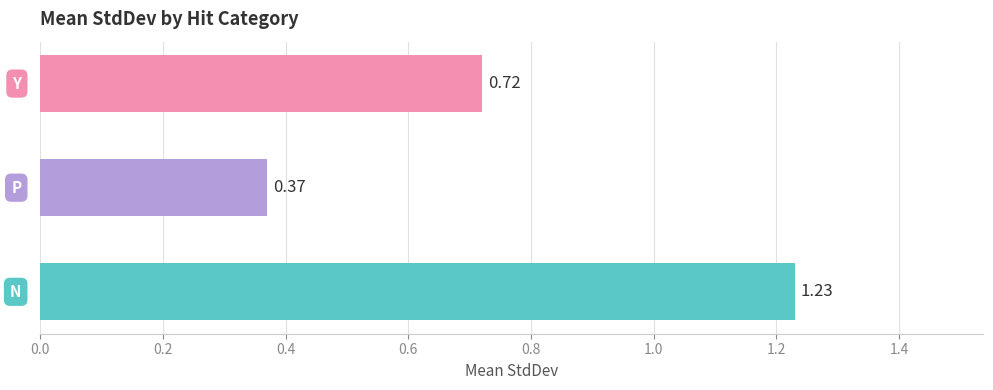

What is the difference between the maximum and minimum values?

0.9